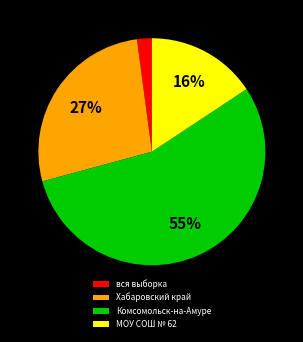

Is there a majority slice in this chart?

Yes